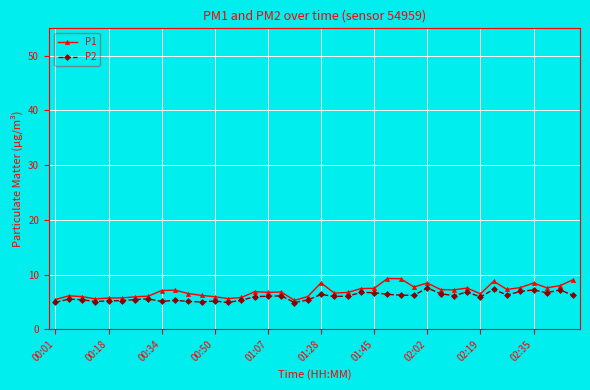

What is the difference between the maximum and minimum values in the P1 series?

4.0